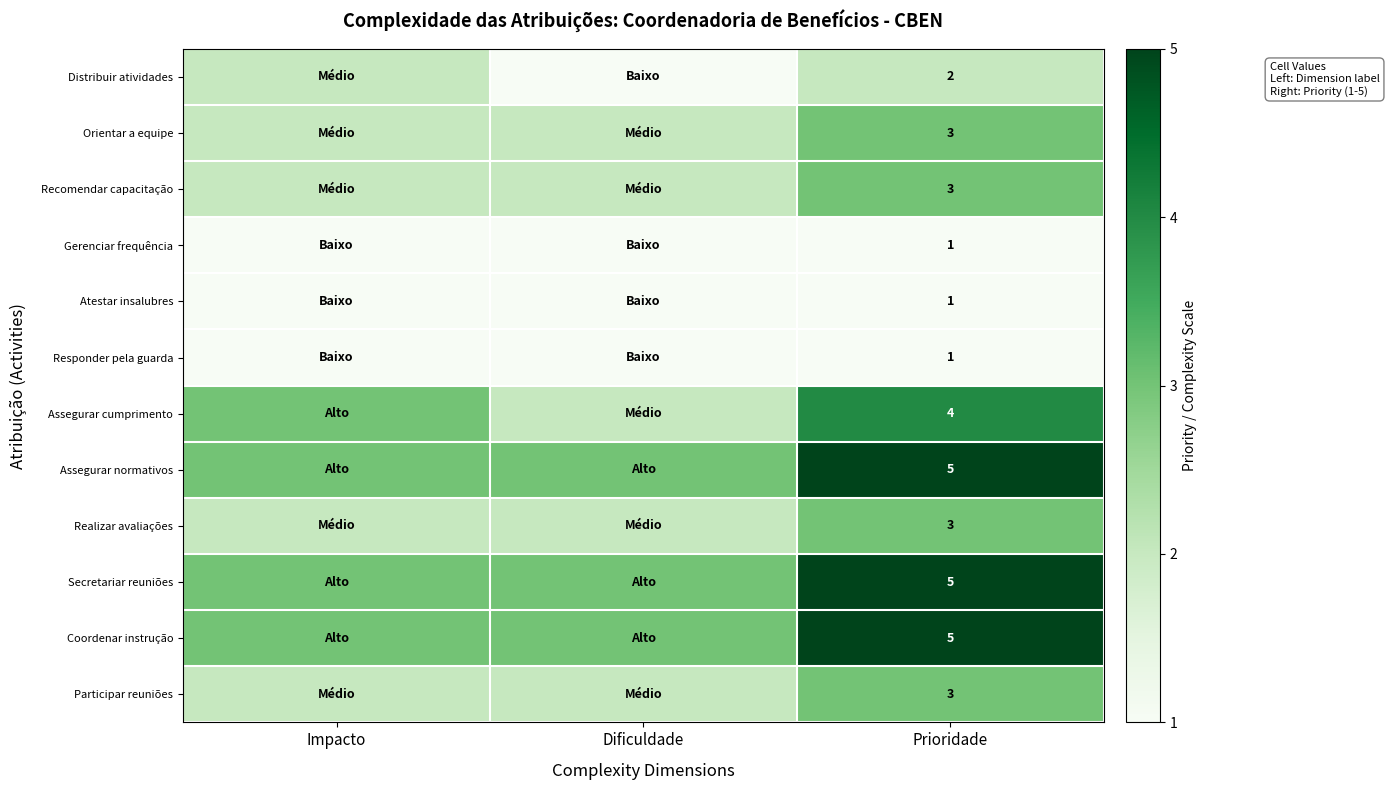

What is the total value across all series at Impacto?

25